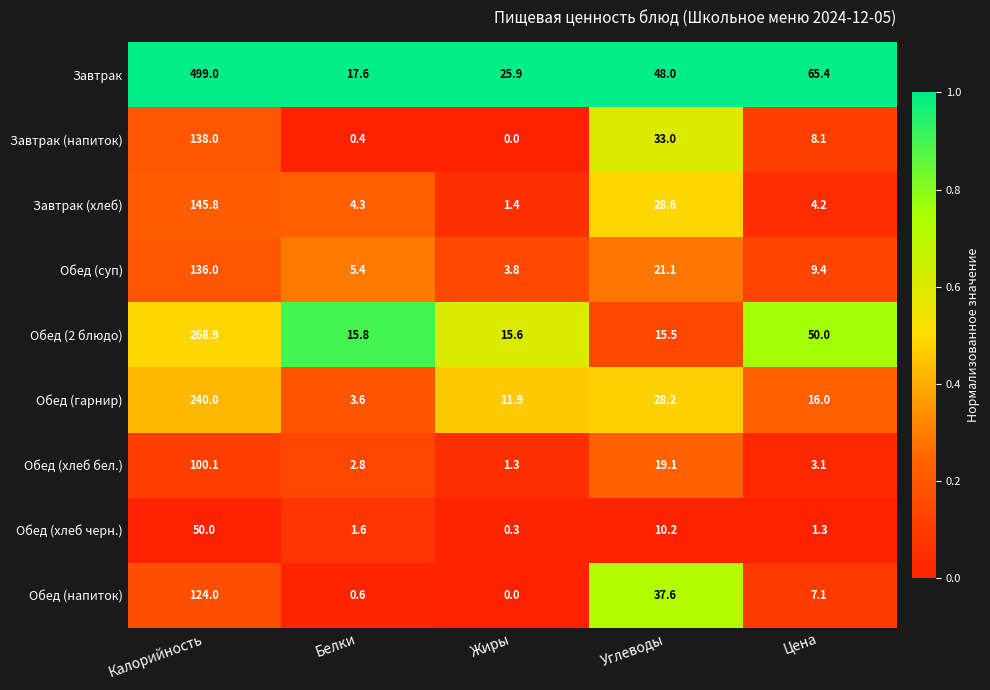

What is the total value across all series at Углеводы?

241.3